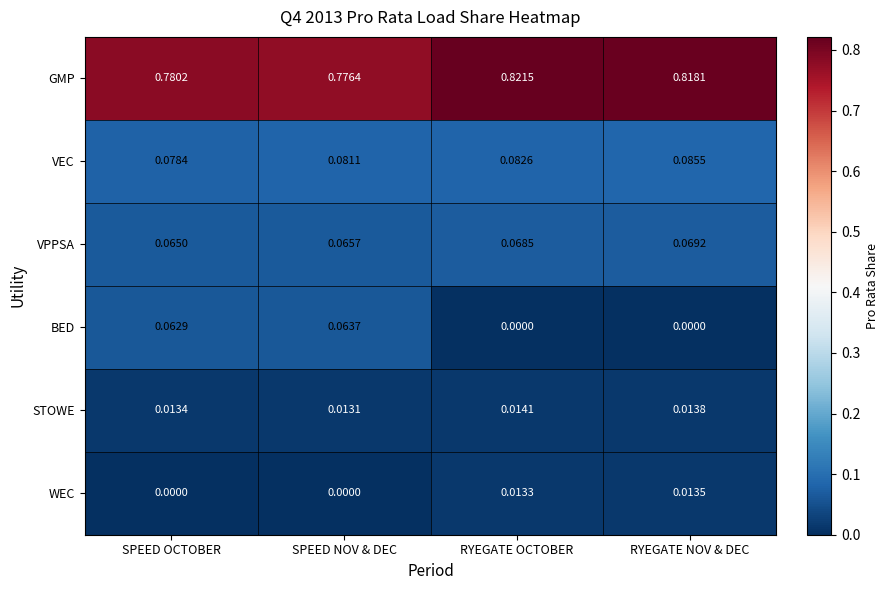

Which series has the largest range (max minus min)?

BED